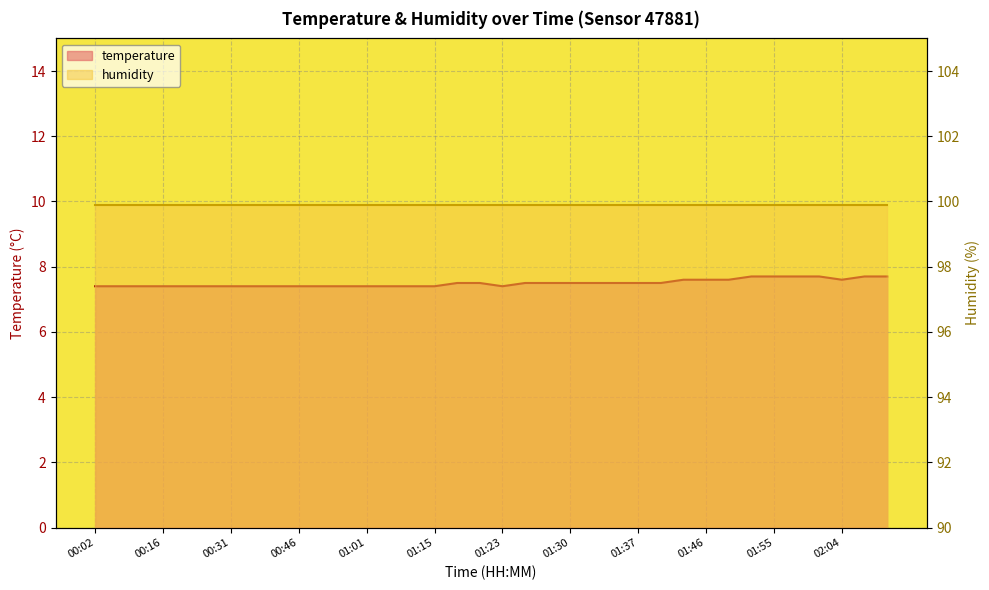

Is it true that the value at 00:16 is 12.3?

False